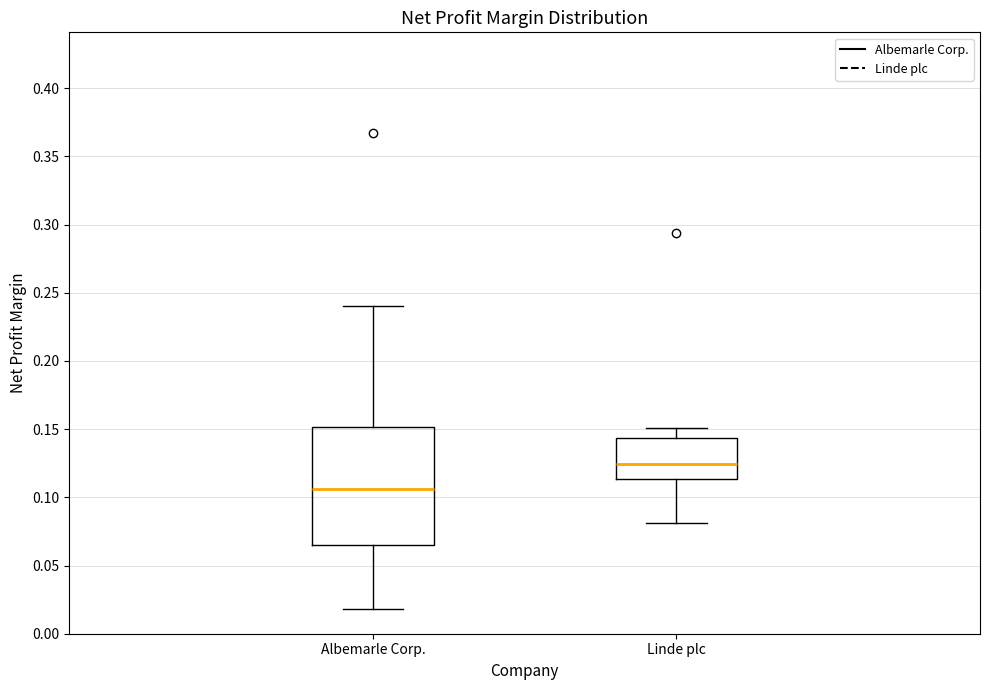

Reading left to right, read every box against the y-axis: the position of its median line, the range the box covers, and the ends of its whiskers. The values are not printed on the chart, so give them approximately, as read against the axis.

Albemarle Corp.: median 0.105, box 0.065 to 0.150, whiskers 0.020 to 0.240
Linde plc: median 0.125, box 0.115 to 0.145, whiskers 0.080 to 0.150